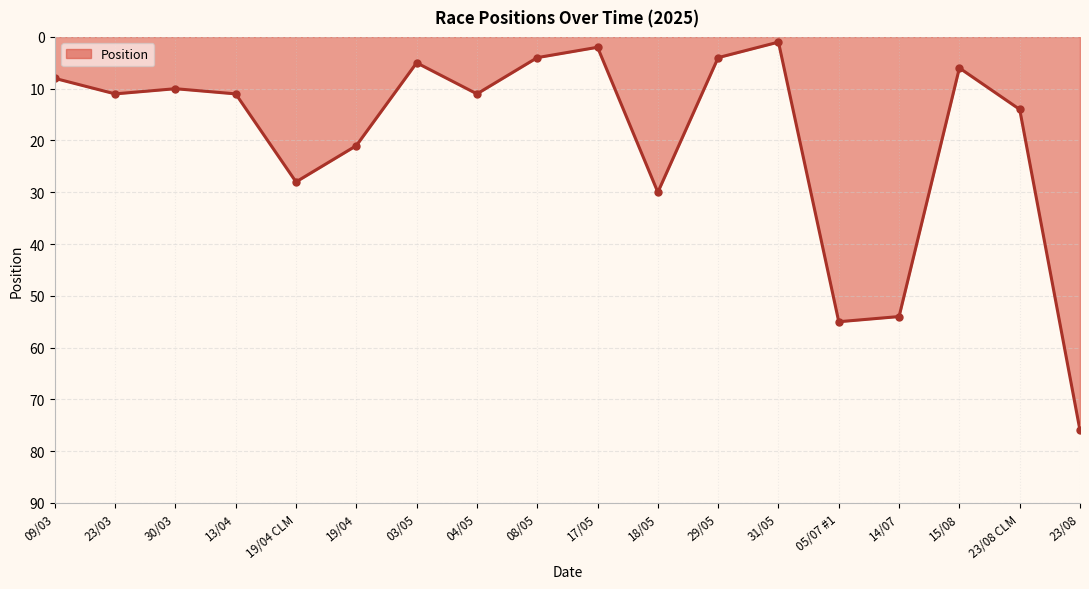

What is the minimum value shown in the chart?

1